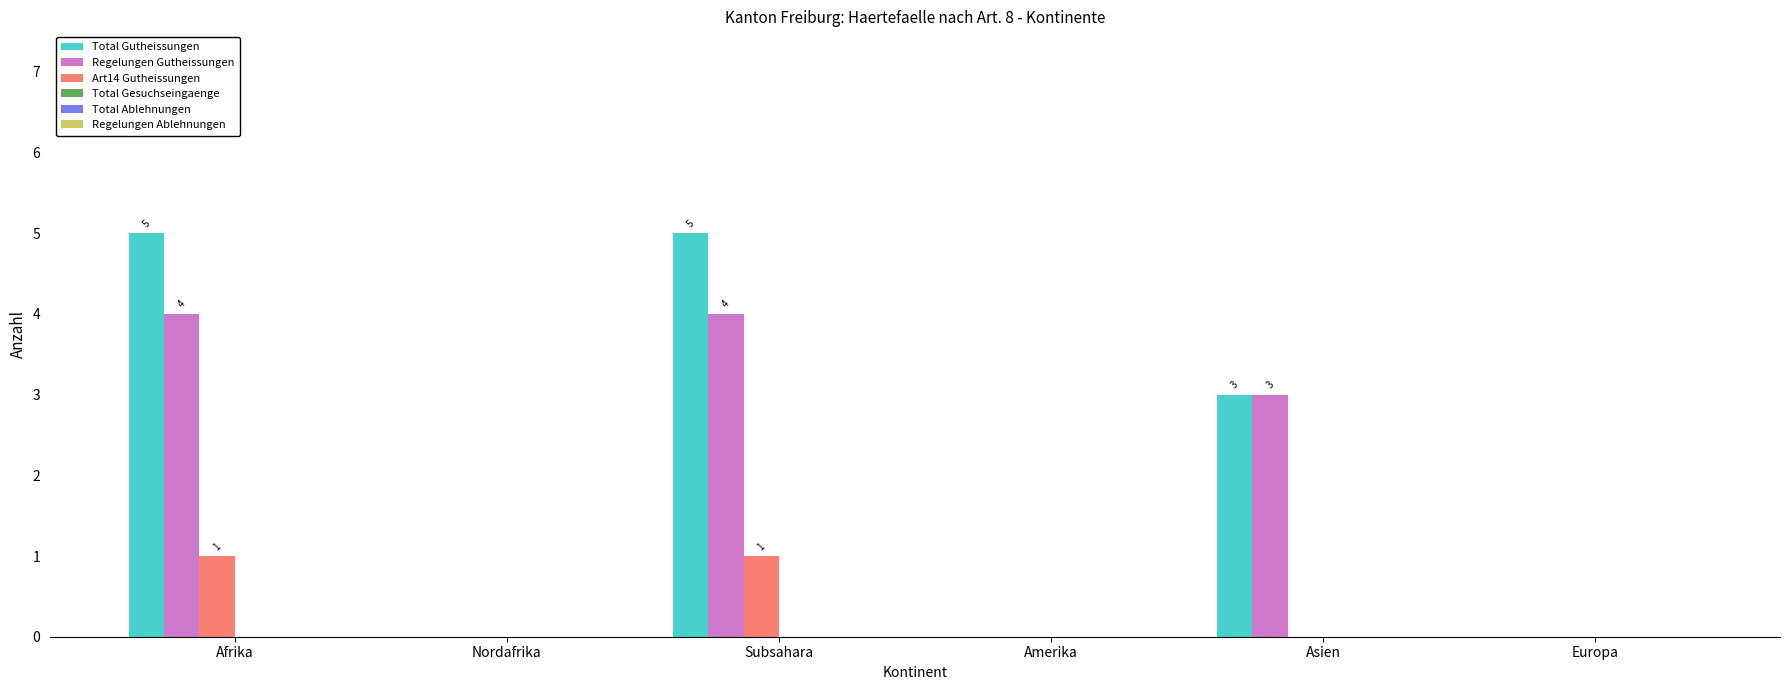

Reading left to right, list all the values displayed in this chart.

Total Gutheissungen: Afrika=5	Nordafrika=0	Subsahara=5	Amerika=0	Asien=3	Europa=0
Regelungen Gutheissungen: Afrika=4	Nordafrika=0	Subsahara=4	Amerika=0	Asien=3	Europa=0
Art14 Gutheissungen: Afrika=1	Nordafrika=0	Subsahara=1	Amerika=0	Asien=0	Europa=0